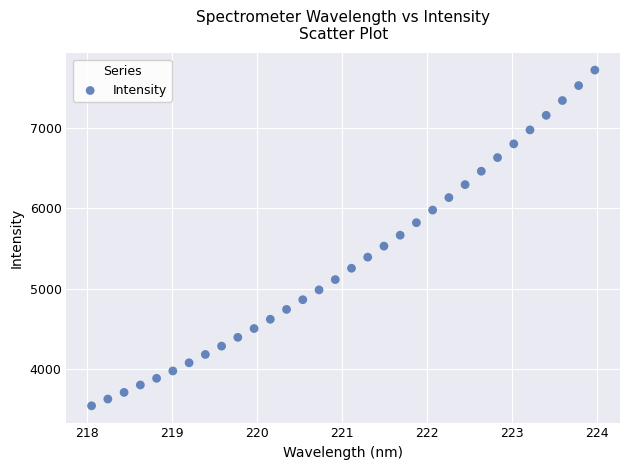

What is the range of Y values (max minus min)?

4176.1